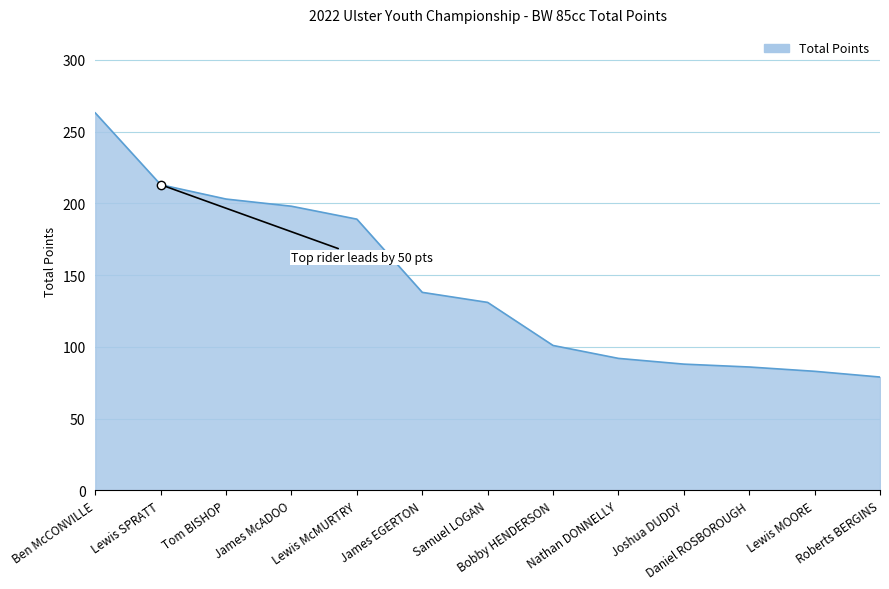

Count the number of data series in this chart.

1